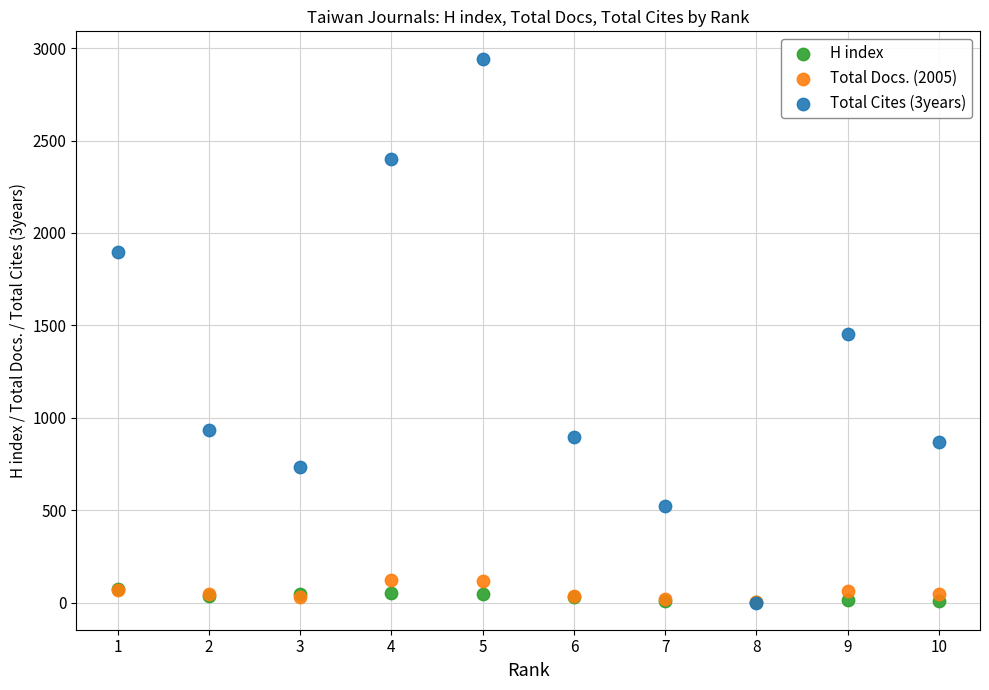

What are all the series names shown in the legend?

H index, Total Docs. (2005), Total Cites (3years)